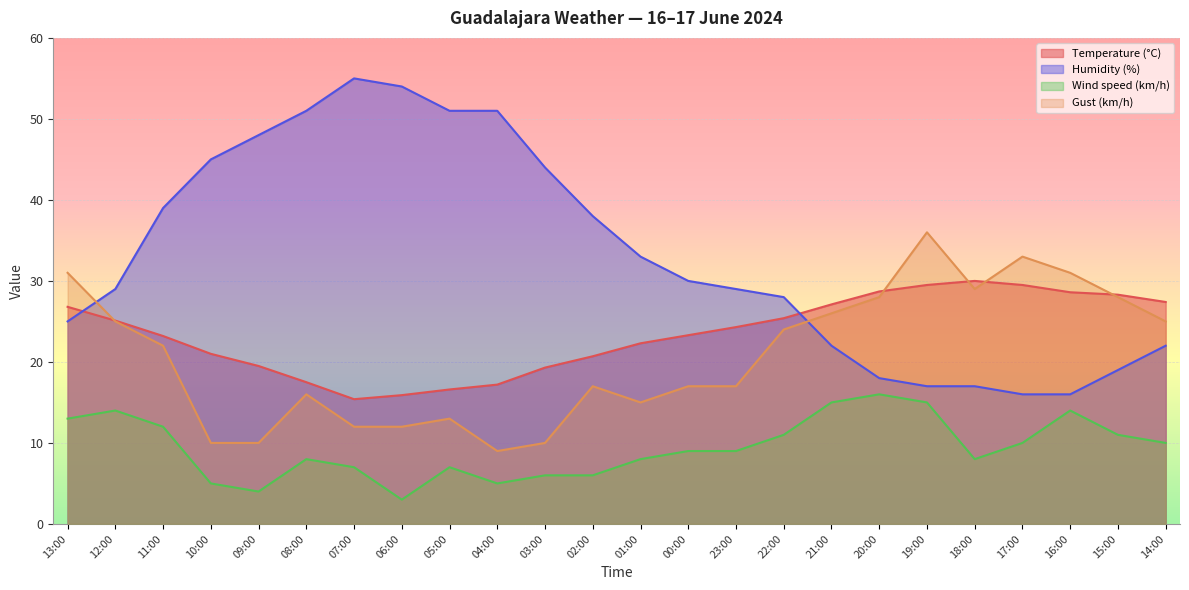

Rank the categories by Temperature (°C) value from lowest to highest.

07:00, 06:00, 05:00, 04:00, 08:00, 03:00, 09:00, 02:00, 10:00, 01:00, 11:00, 00:00, 23:00, 12:00, 22:00, 13:00, 21:00, 14:00, 15:00, 16:00, 20:00, 19:00, 17:00, 18:00